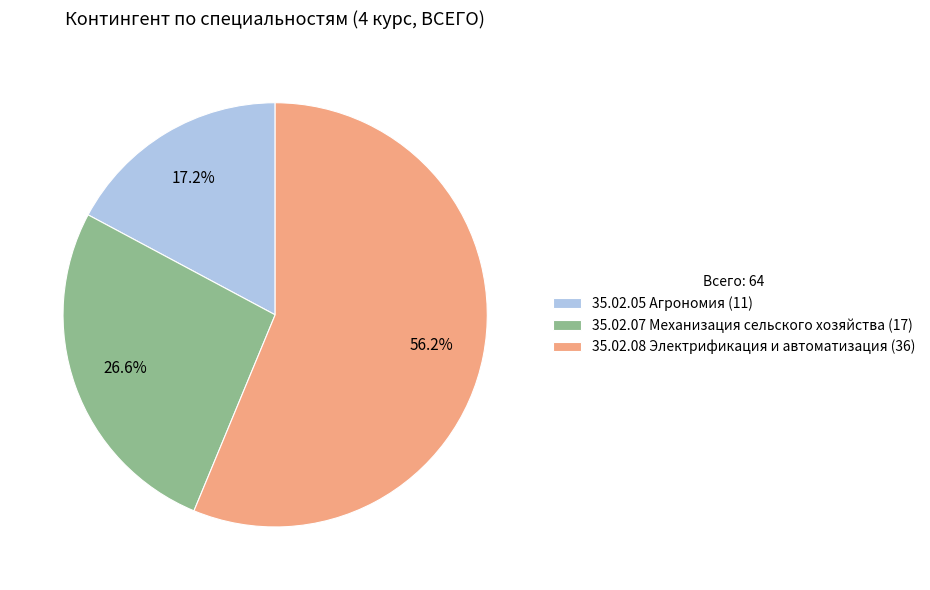

Which slice represents more than half of the pie?

35.02.08 Электрификация и автоматизация (36)